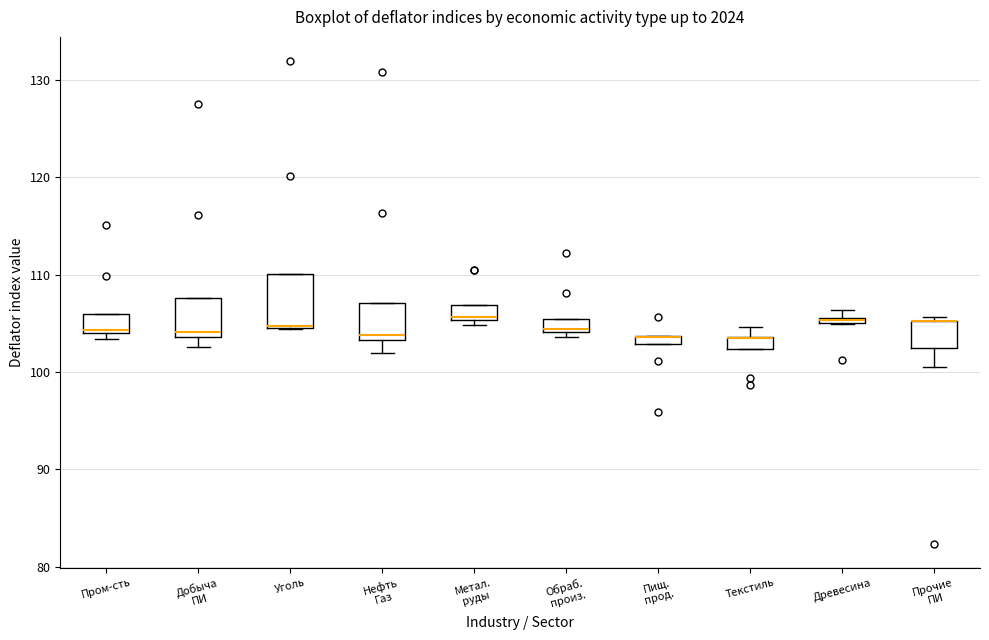

Which box is the tallest, from its lower edge to its upper edge?

Уголь